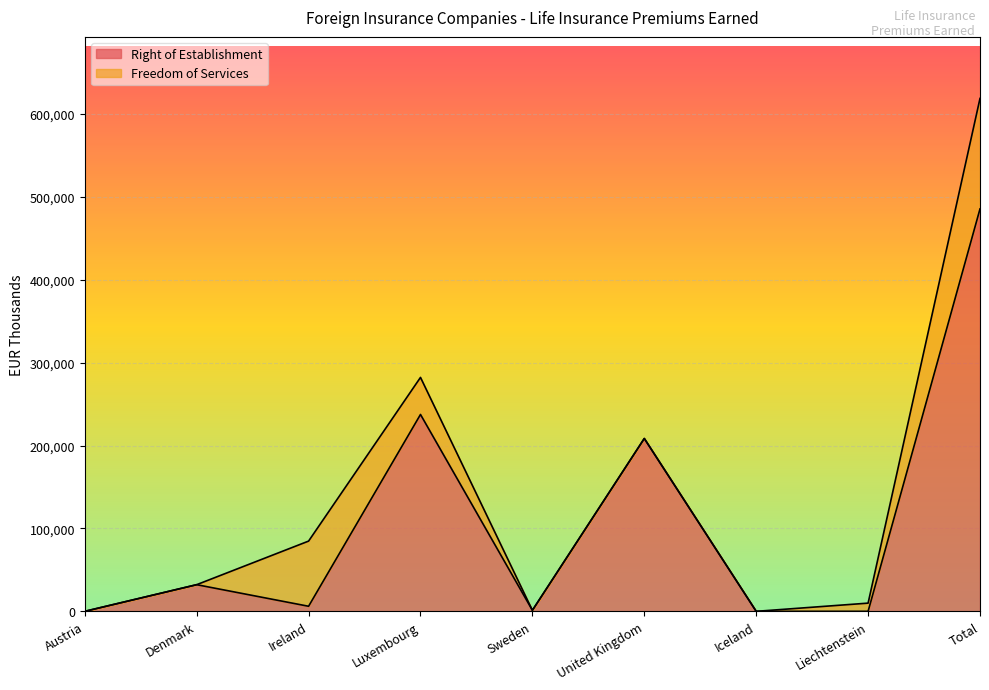

What is the difference between the values at Total and United Kingdom?

276910